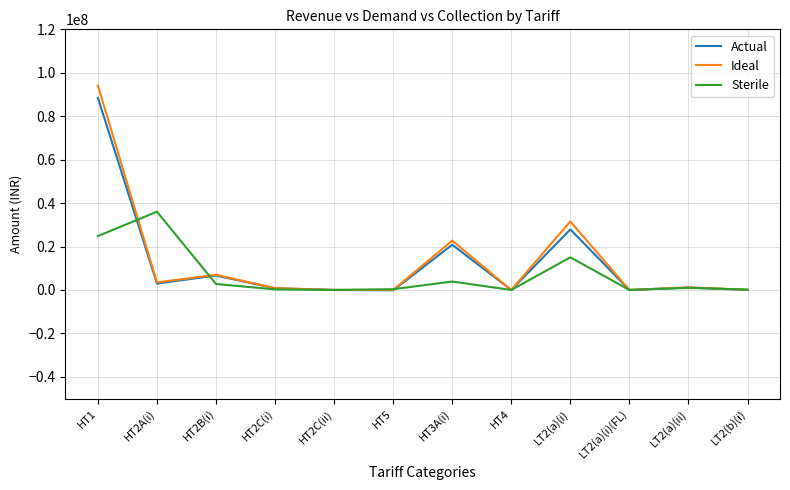

Rank the series by their average value, from lowest to highest.

Sterile, Actual, Ideal